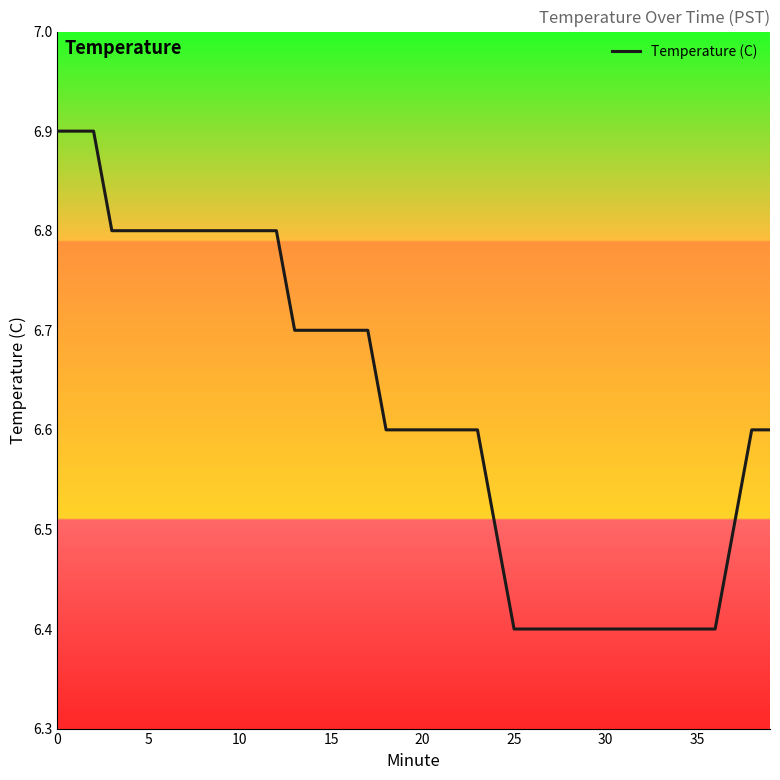

Reading right to left, list all the values displayed in this chart.

6.6	6.6	6.5	6.4	6.4	6.4	6.4	6.4	6.4	6.4	6.4	6.4	6.4	6.4	6.4	6.5	6.6	6.6	6.6	6.6	6.6	6.6	6.7	6.7	6.7	6.7	6.7	6.8	6.8	6.8	6.8	6.8	6.8	6.8	6.8	6.8	6.8	6.9	6.9	6.9